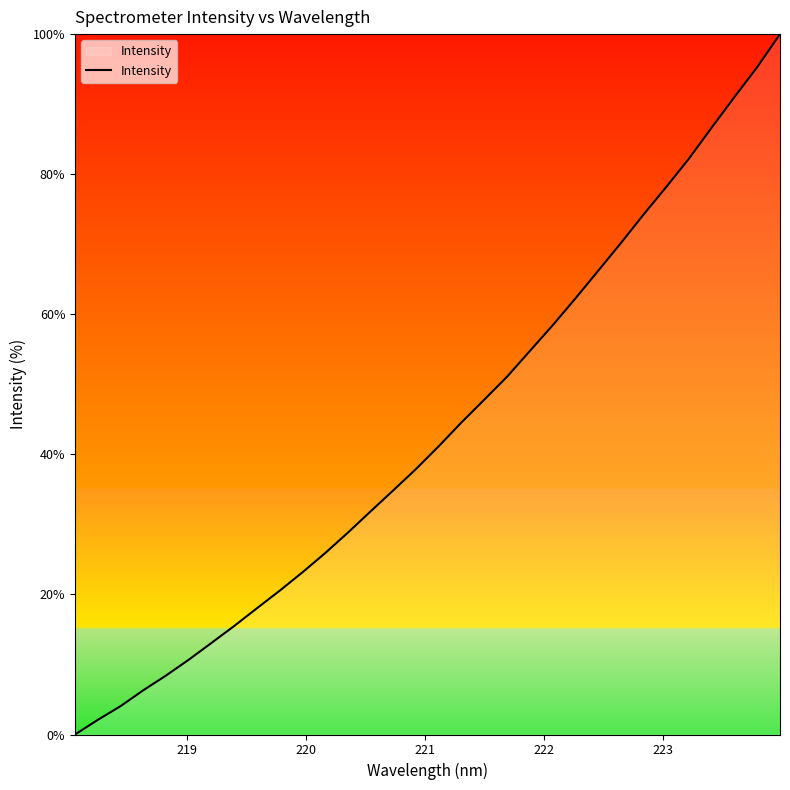

What is the difference between the maximum and minimum values?

100.0